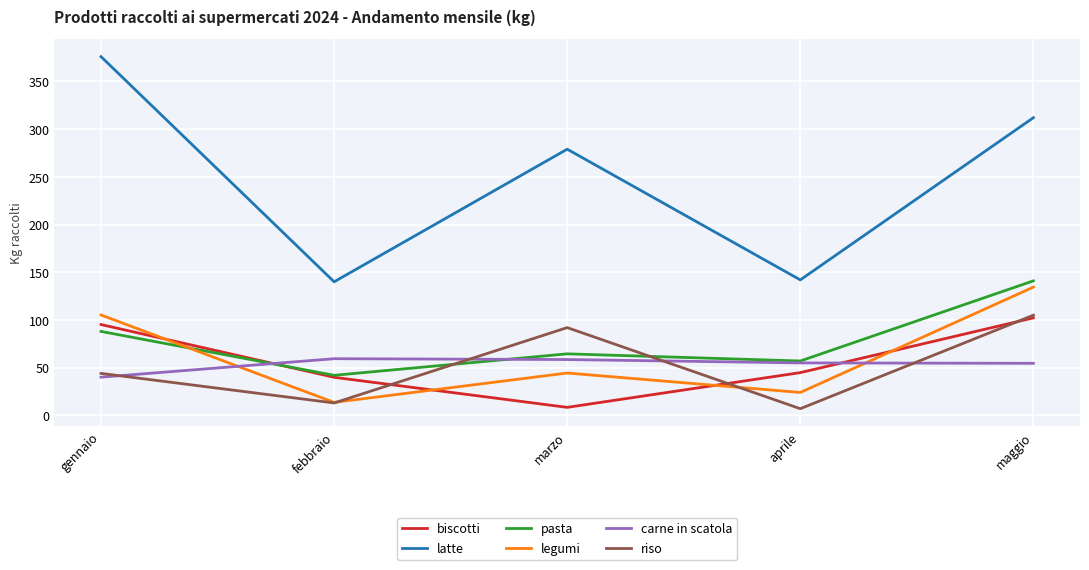

Is it true that legumi equals 13.6 at febbraio?

True